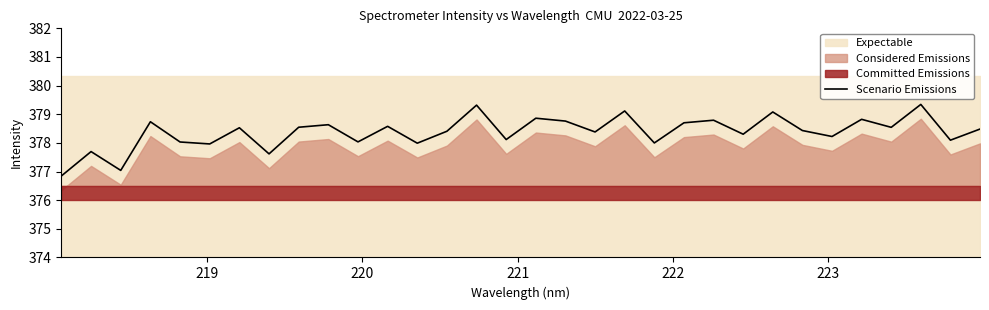

What is the minimum value for Scenario Emissions?

376.8